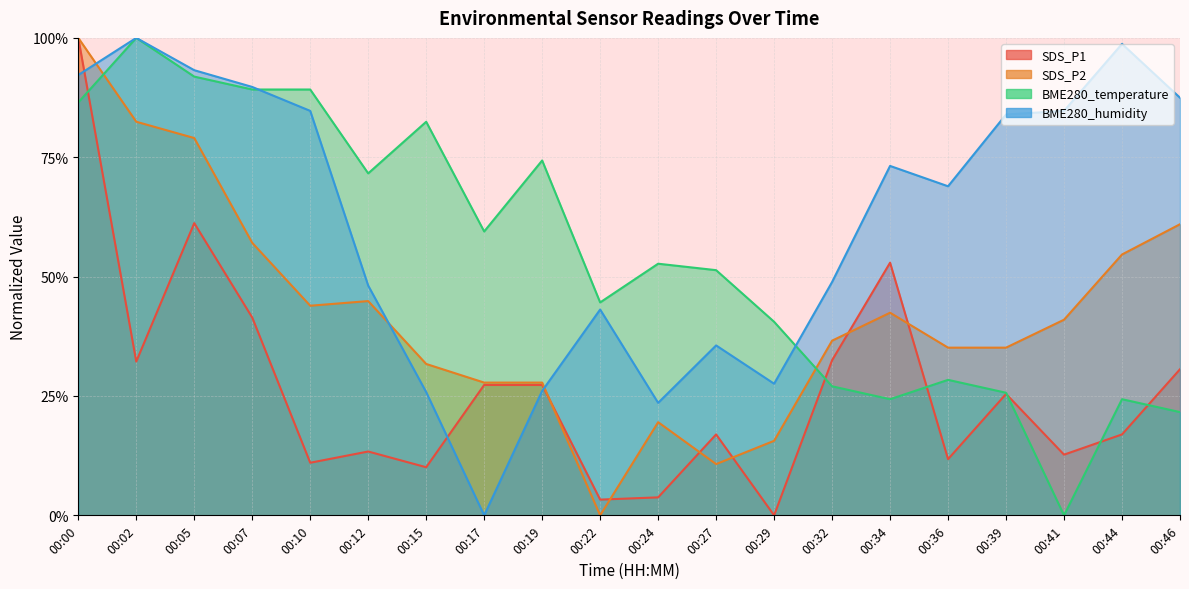

What is the average value of the SDS_P1 series?

0.3